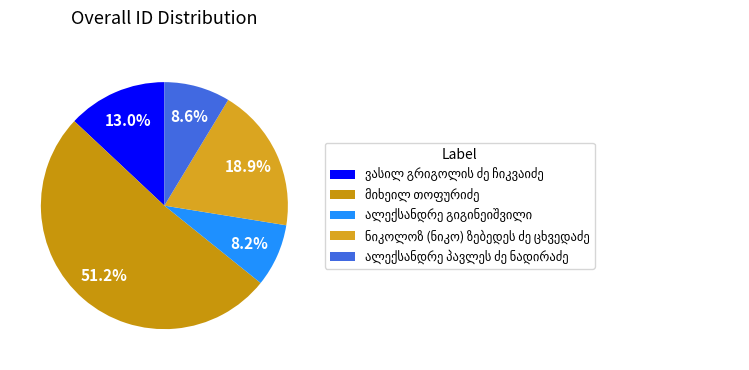

How many slices are in this pie chart?

5